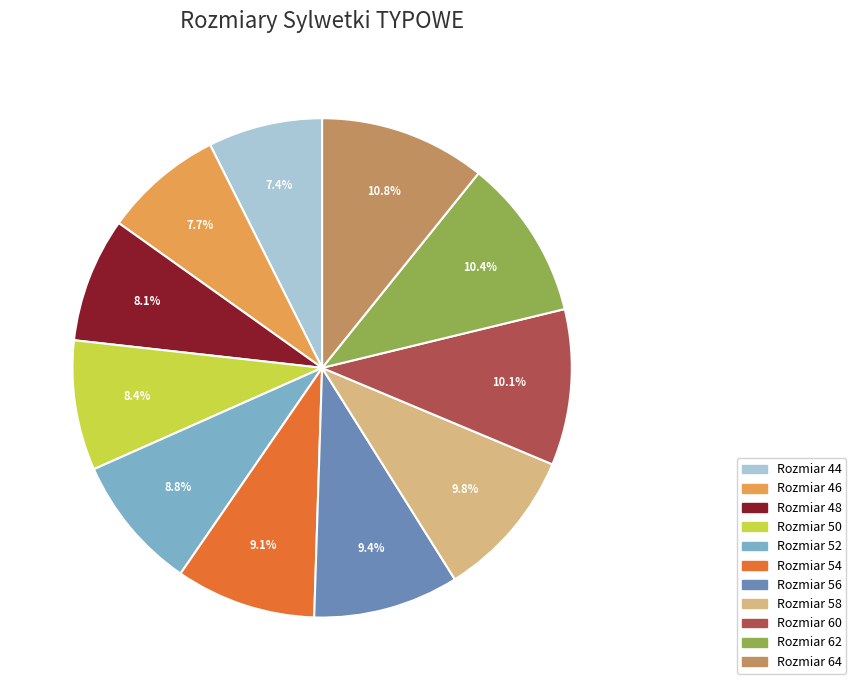

Is there any slice that represents more than half of the pie?

No